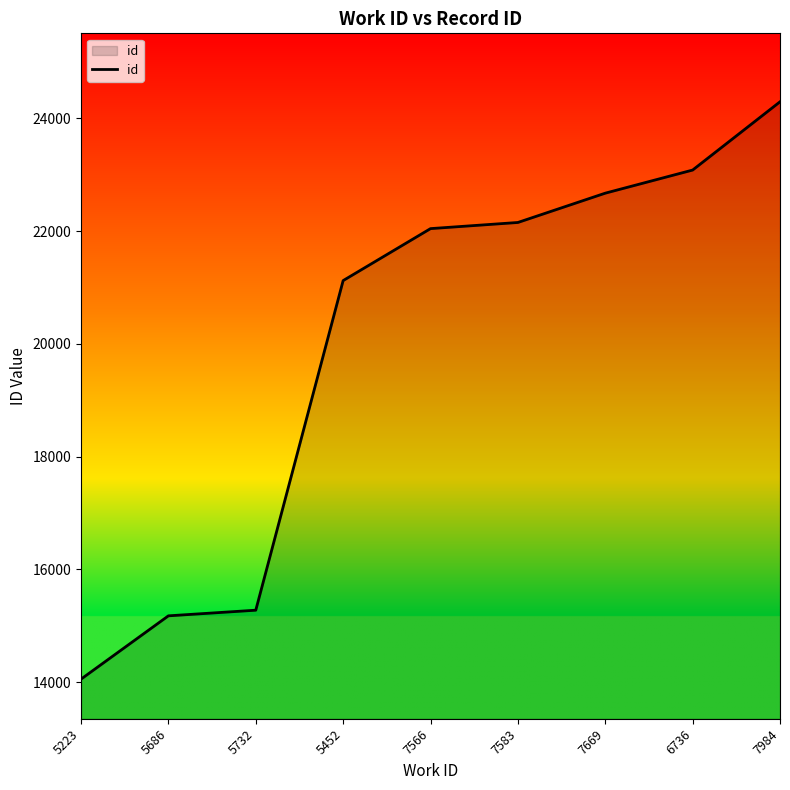

What is the difference between the maximum and minimum values?

10243